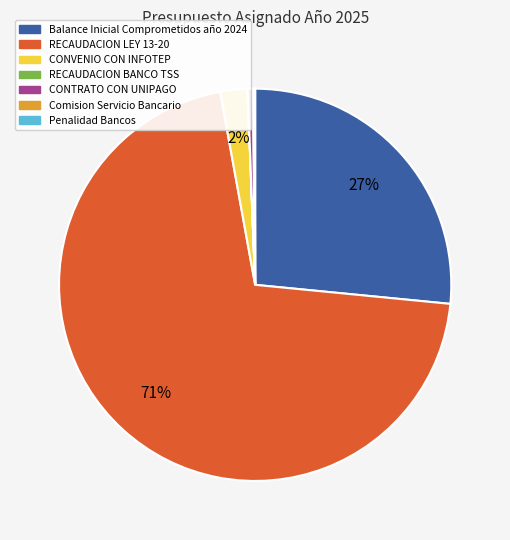

To the nearest percent, what is the average slice percentage?

14%